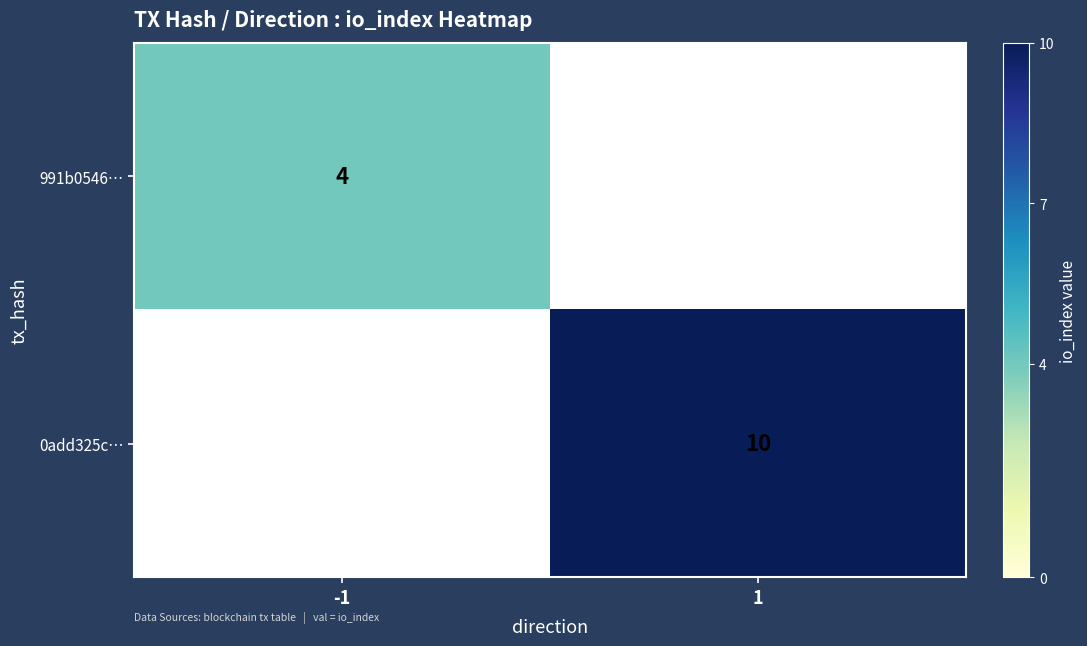

Is it true that 0add325c… equals 10 at 1?

True